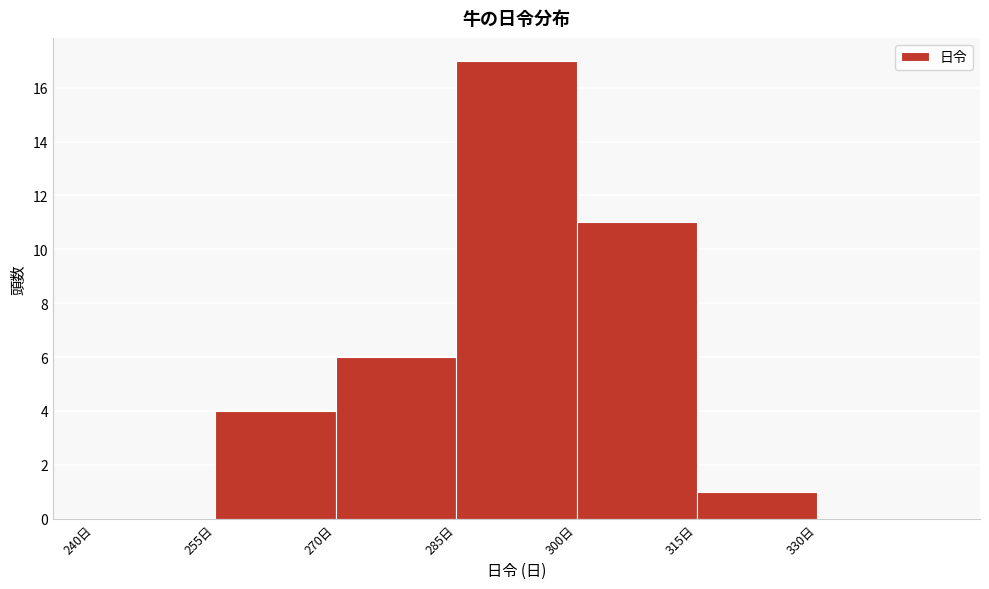

Reading left to right, transcribe this chart: for each bar, give the range it covers on the x-axis and its height. Neither the bar edges nor the heights are printed on the chart, so give them approximately, as read against the axes.

240 to 255: 0
255 to 270: 4
270 to 285: 6
285 to 300: 17
300 to 315: 11
315 to 330: 1
330 to 345: 0